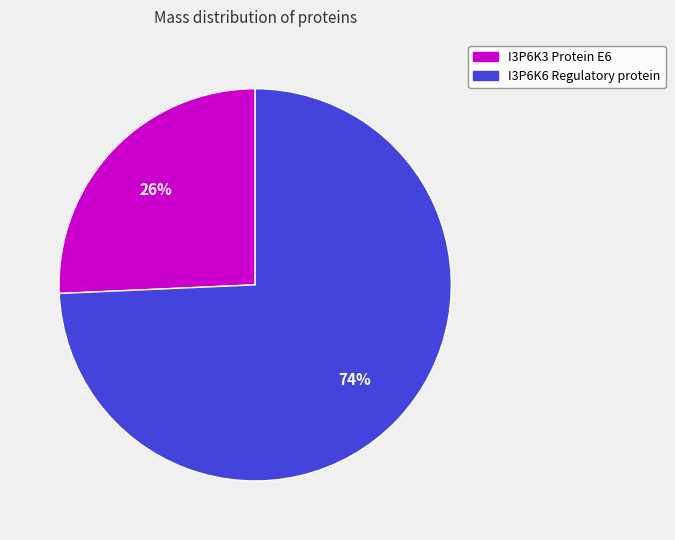

To the nearest percent, what is the combined percentage of I3P6K3 Protein E6 and I3P6K6 Regulatory protein?

100%